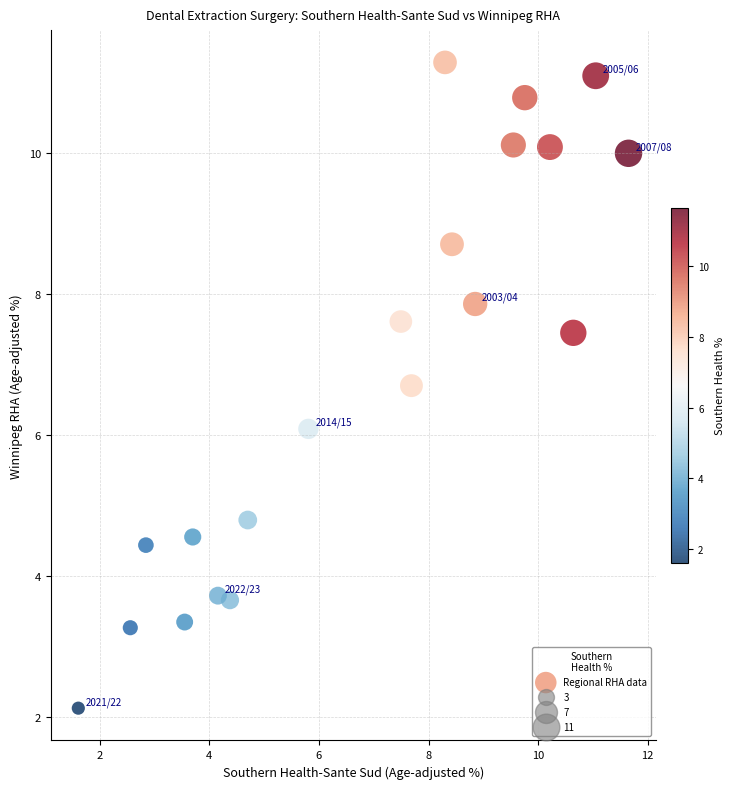

What is the range of Y values (max minus min)?

9.2